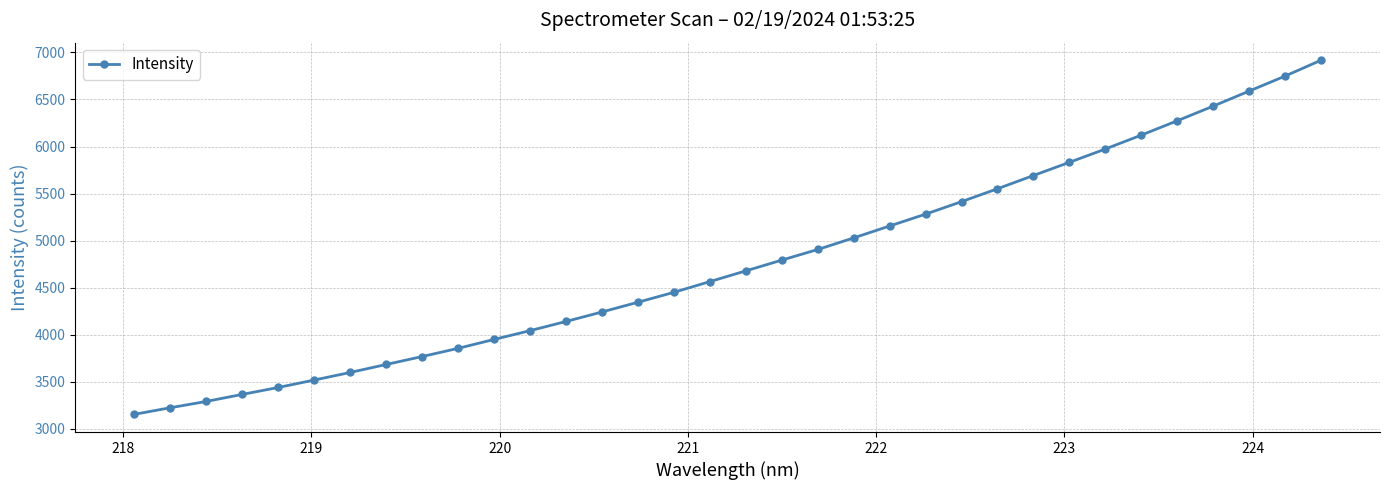

What is the smallest value displayed?

3153.1